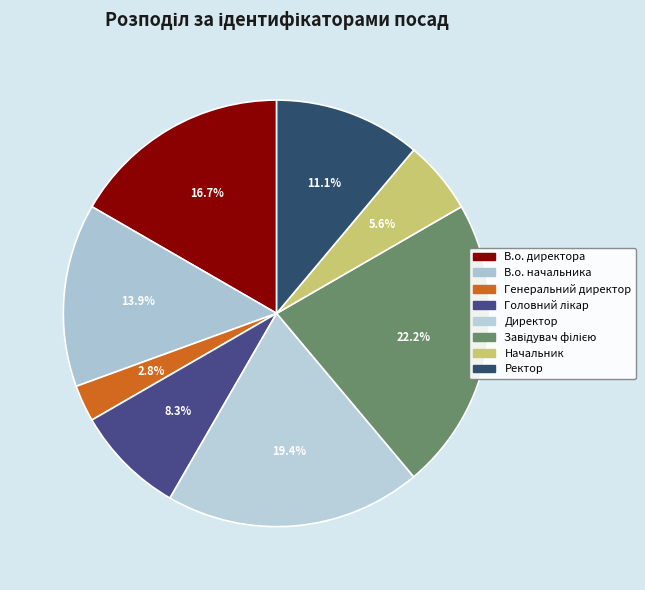

Is it true that В.о. начальника is 21% of the pie?

False